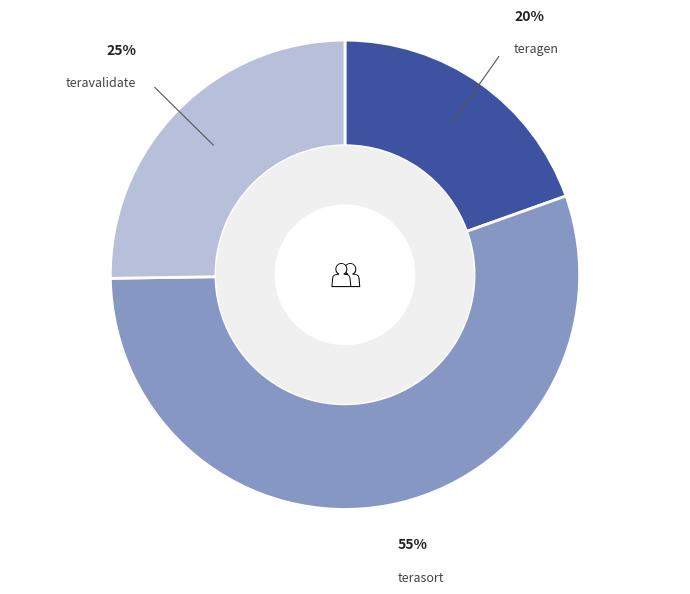

Is there any slice that represents more than half of the pie?

Yes